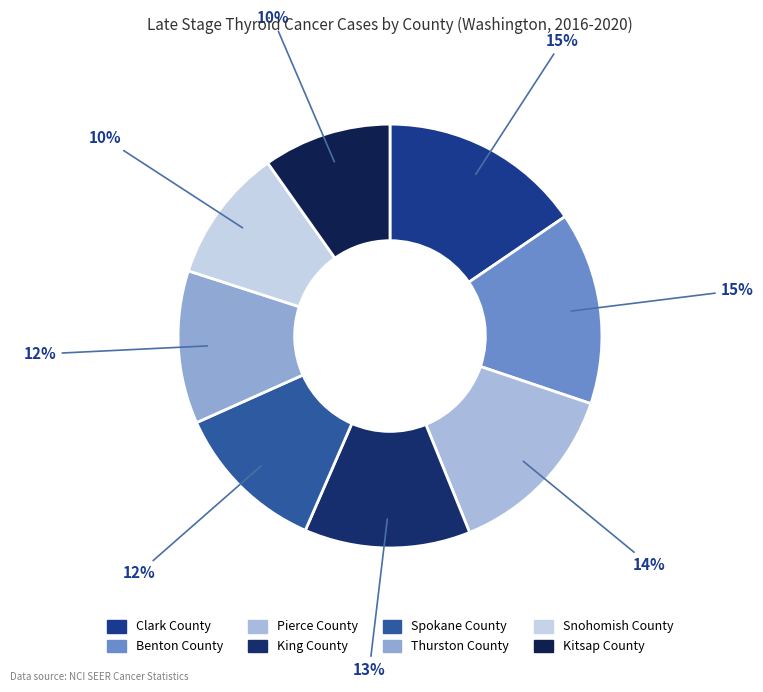

To the nearest percent, what percentage of the pie is Kitsap County?

10%